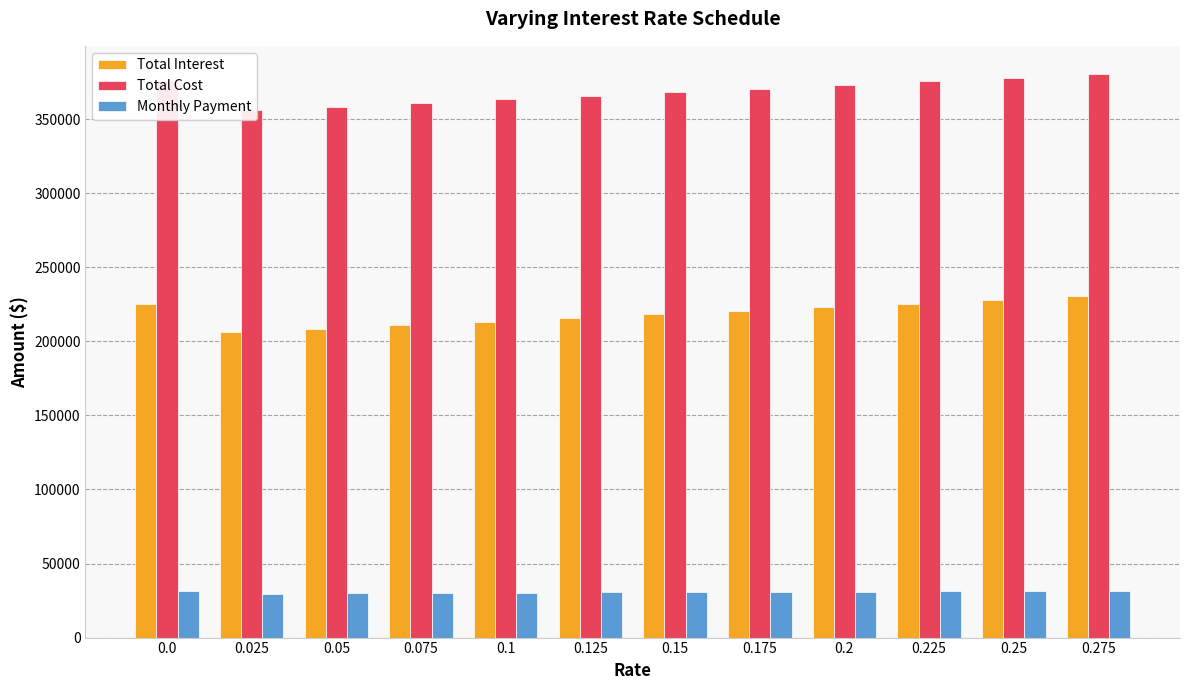

Reading left to right, list all the values displayed in this chart.

Total Interest: 225530.1	205984.8	208408.6	210838.0	213273.1	215713.6	218159.6	220611.0	223067.9	225530.1	227997.5	230470.3
Total Cost: 375530.1	355984.8	358408.6	360838.0	363273.1	365713.6	368159.6	370611.0	373067.9	375530.1	377997.5	380470.3
Monthly Payment: 31294.2	29665.4	29867.4	30069.8	30272.8	30476.1	30680.0	30884.2	31089.0	31294.2	31499.8	31705.8